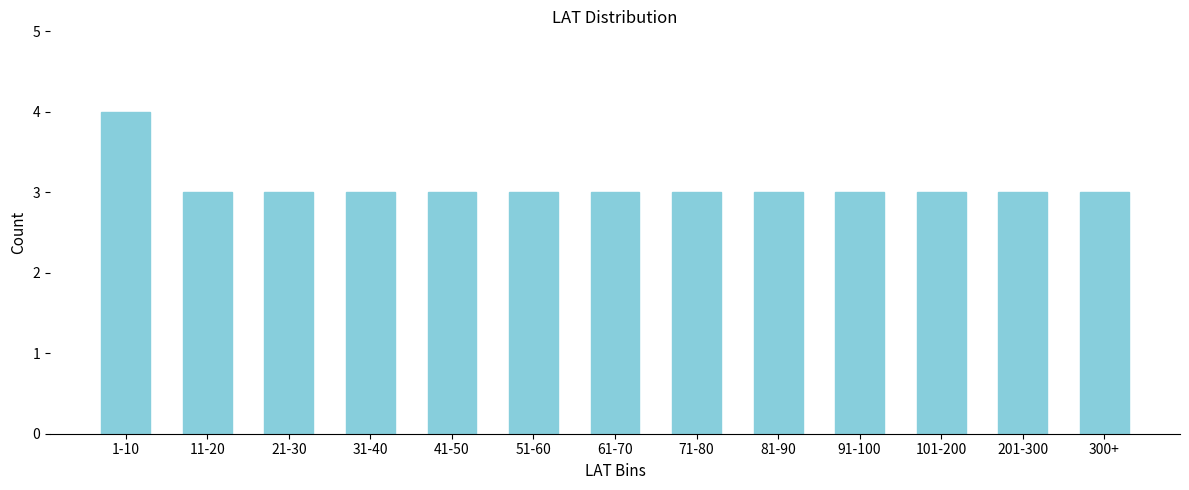

Reading left to right, list all the values displayed in this chart.

4	3	3	3	3	3	3	3	3	3	3	3	3